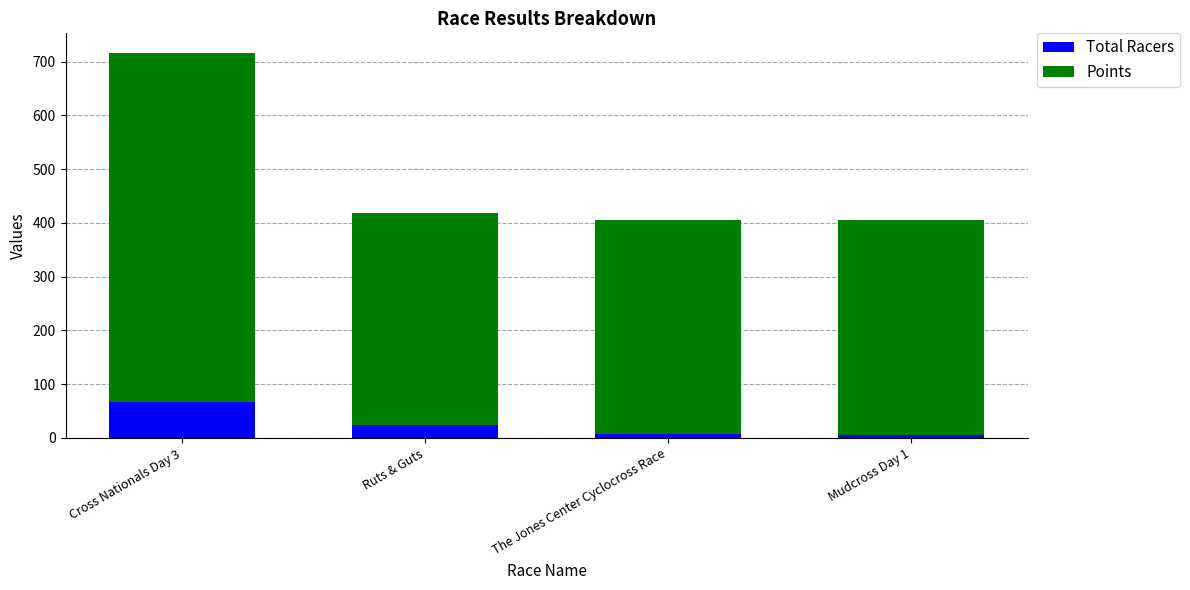

The value of Total Racers at Cross Nationals Day 3 is 67.0. True or false?

True